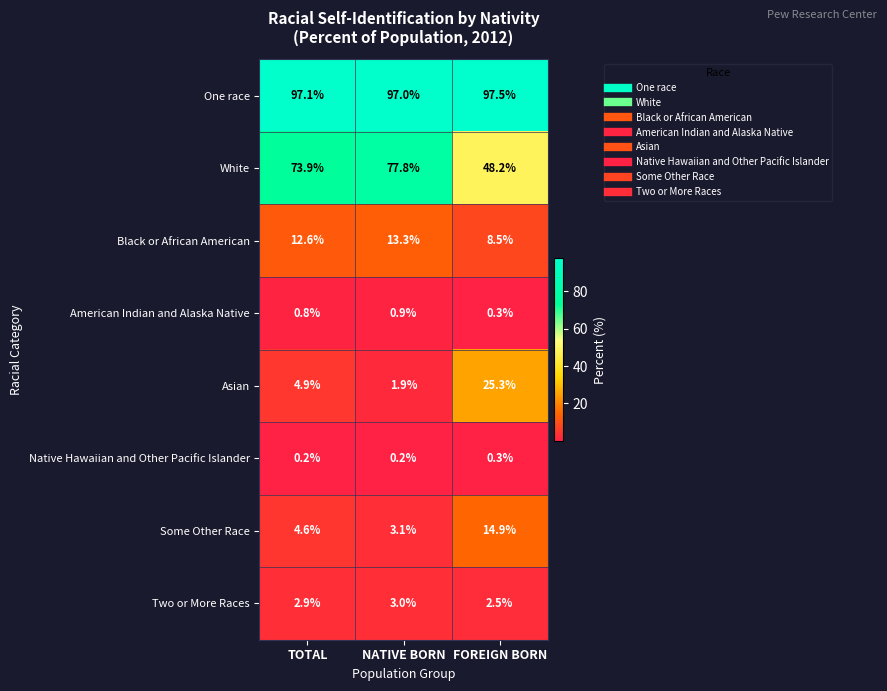

The value of White at TOTAL is 50.6. True or false?

False